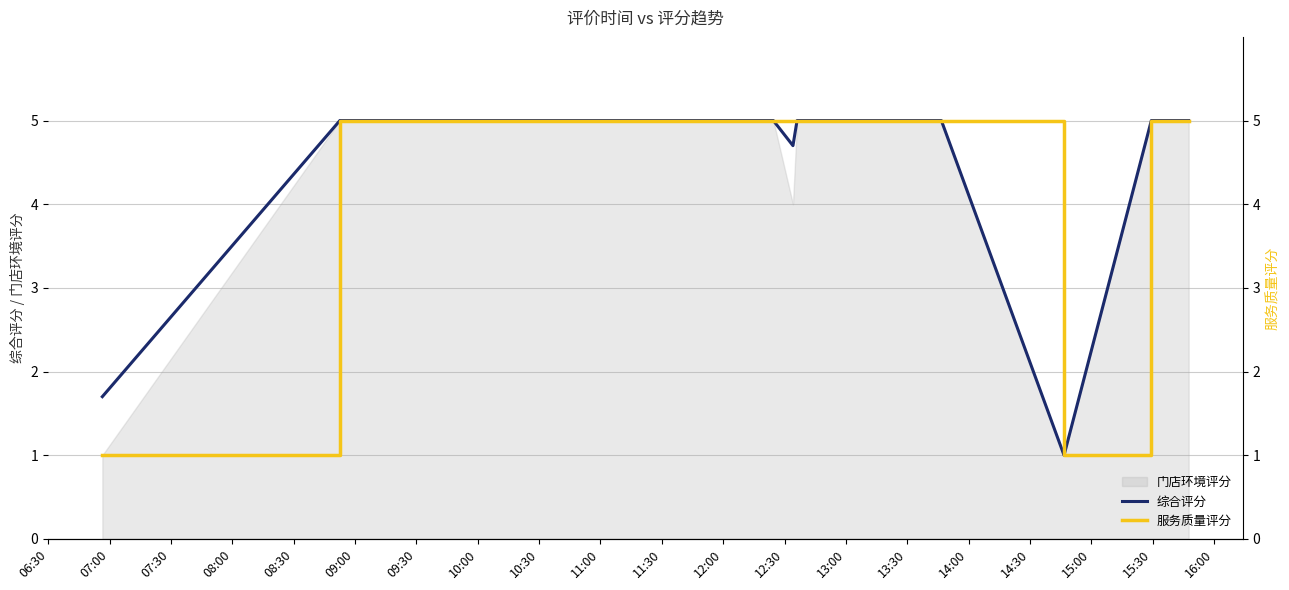

Reading right to left, list all the values displayed in this chart.

综合评分: 5.0	5.0	1.0	5.0	5.0	5.0	5.0	5.0	5.0	5.0	5.0	5.0	5.0	5.0	5.0	5.0	5.0	4.7	5.0	5.0	5.0	5.0	5.0	5.0	5.0	5.0	5.0	5.0	5.0	5.0	5.0	5.0	5.0	5.0	5.0	5.0	5.0	5.0	1.7
服务质量评分: 5.0	5.0	1.0	5.0	5.0	5.0	5.0	5.0	5.0	5.0	5.0	5.0	5.0	5.0	5.0	5.0	5.0	5.0	5.0	5.0	5.0	5.0	5.0	5.0	5.0	5.0	5.0	5.0	5.0	5.0	5.0	5.0	5.0	5.0	5.0	5.0	5.0	5.0	1.0